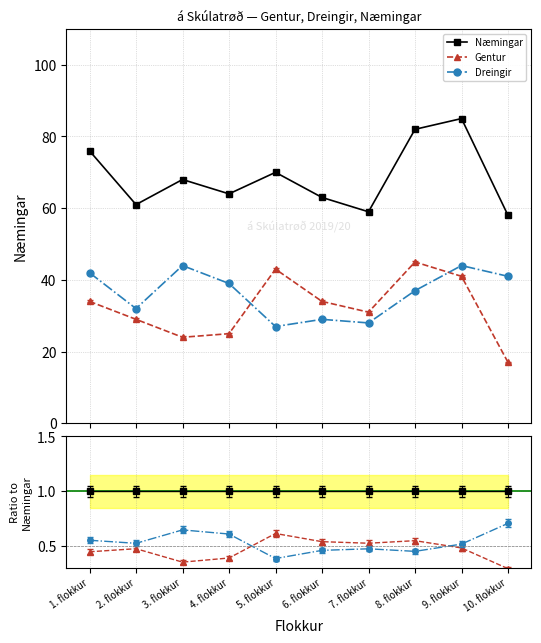

Is it true that Næmingar equals 1.0 at 9. flokkur?

True